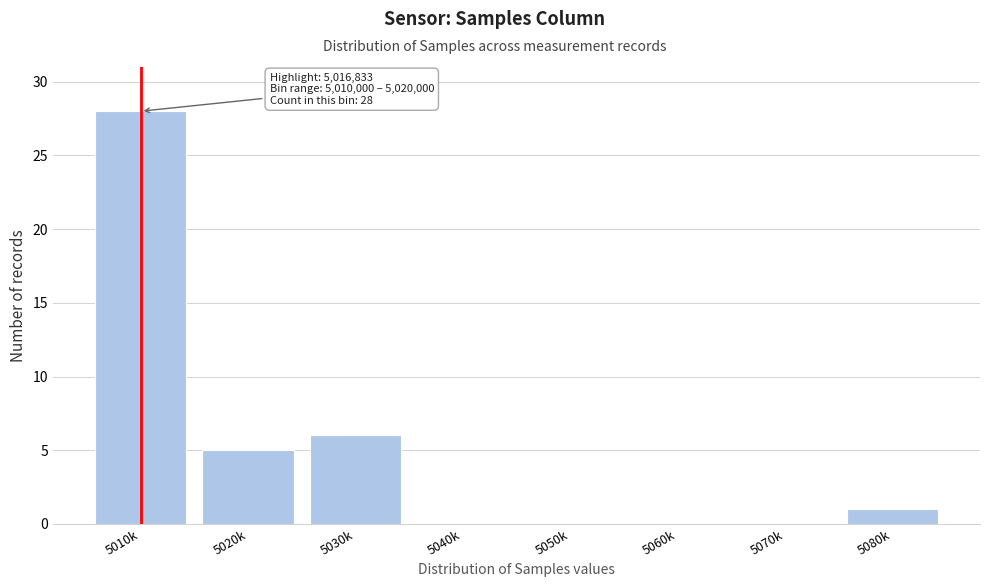

Reading left to right, transcribe all the data shown in this chart.

5010k=28	5020k=5	5030k=6	5040k=0	5050k=0	5060k=0	5070k=0	5080k=1